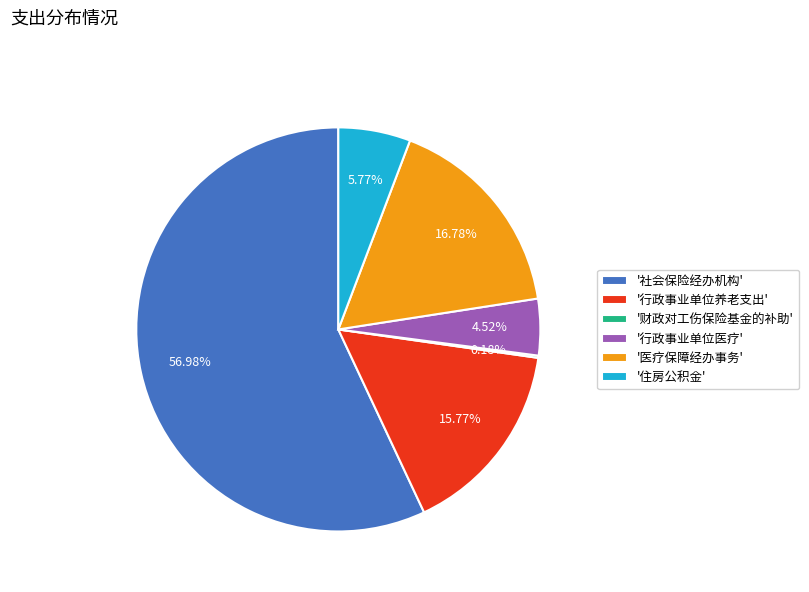

Is there a majority slice in this chart?

Yes